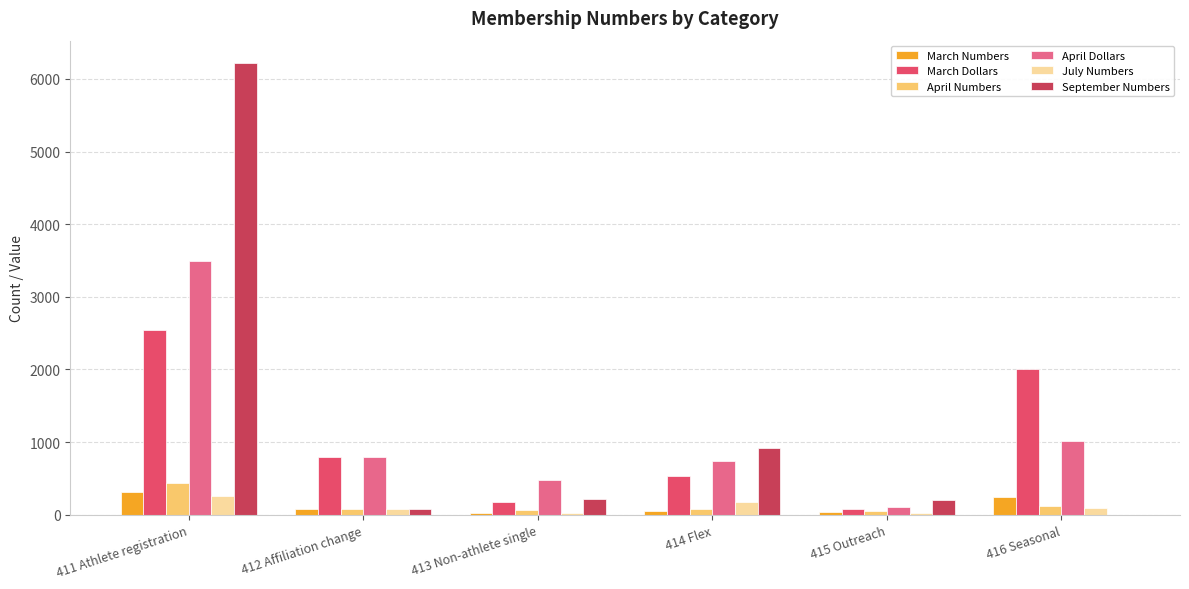

What value does the March Numbers series have at 414 Flex, to the nearest 50?

50